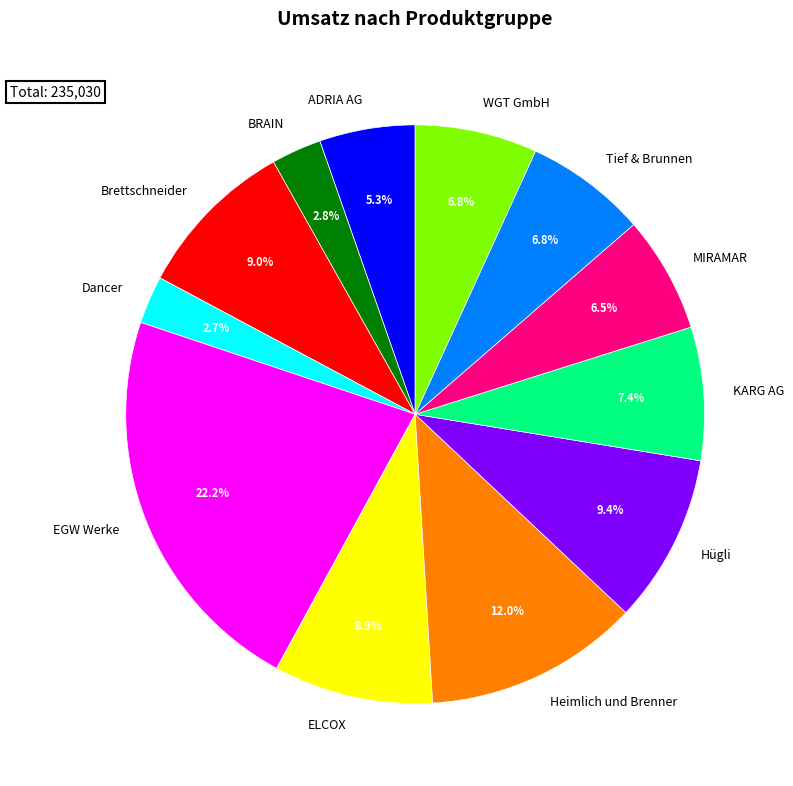

Does ELCOX account for over 50% of the chart?

No